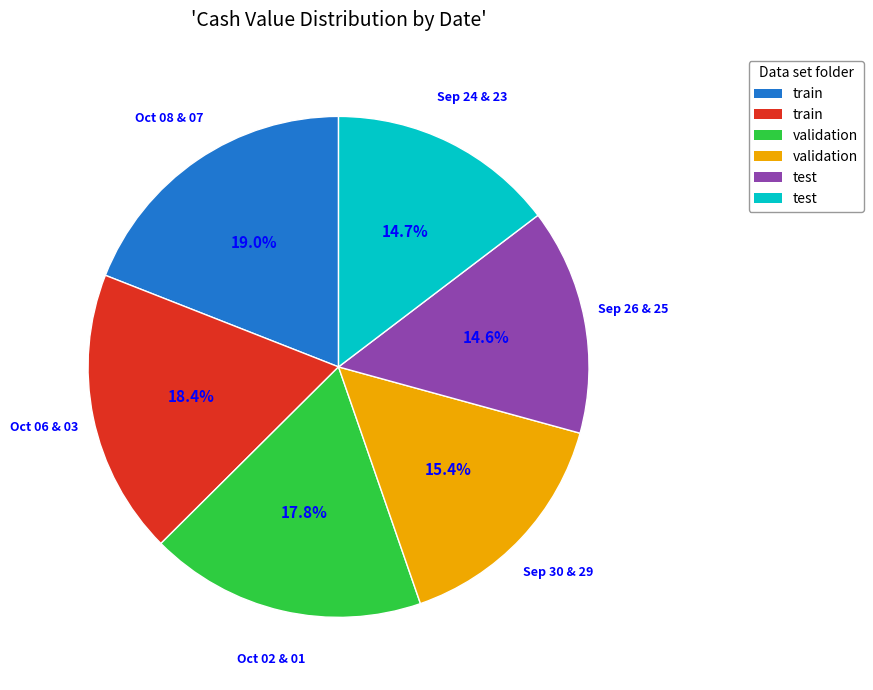

Is there any slice that represents more than half of the pie?

No